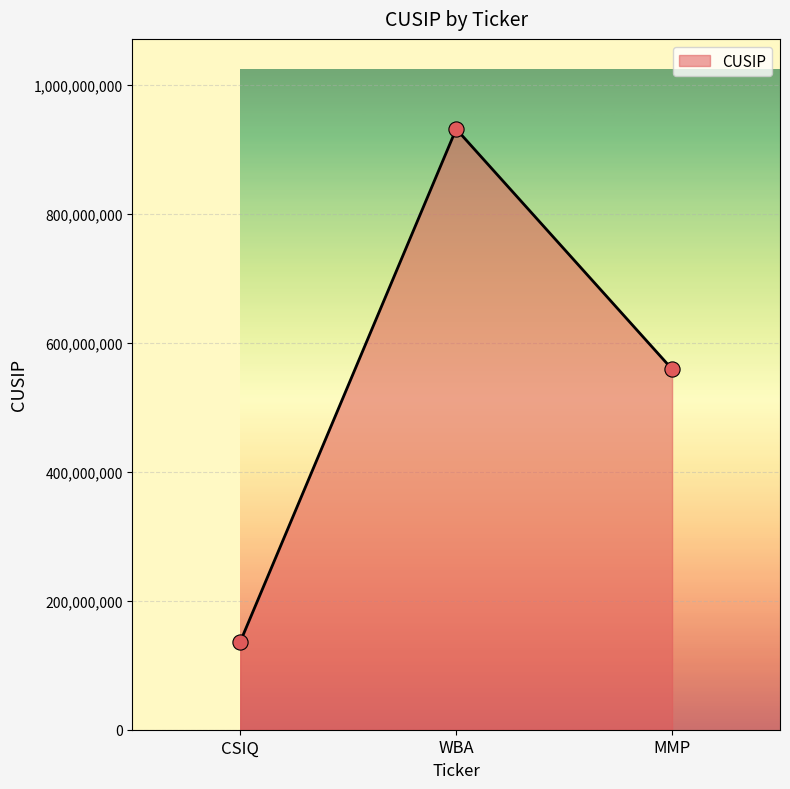

What is the change in value from CSIQ to WBA?

+794791999